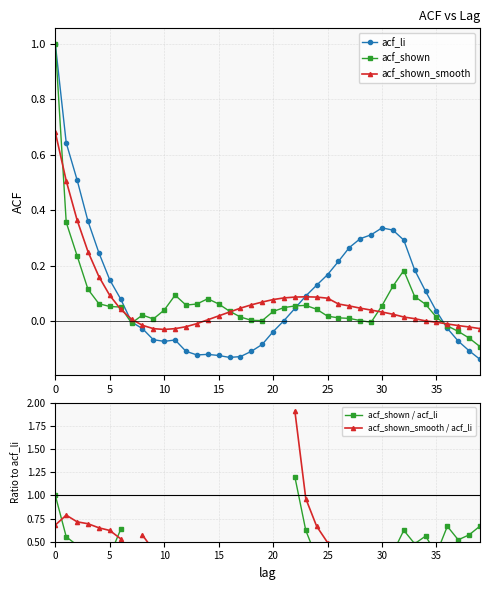

Is the value of acf_shown_smooth / acf_li at 22 greater than the value of acf_shown / acf_li at 27?

Yes